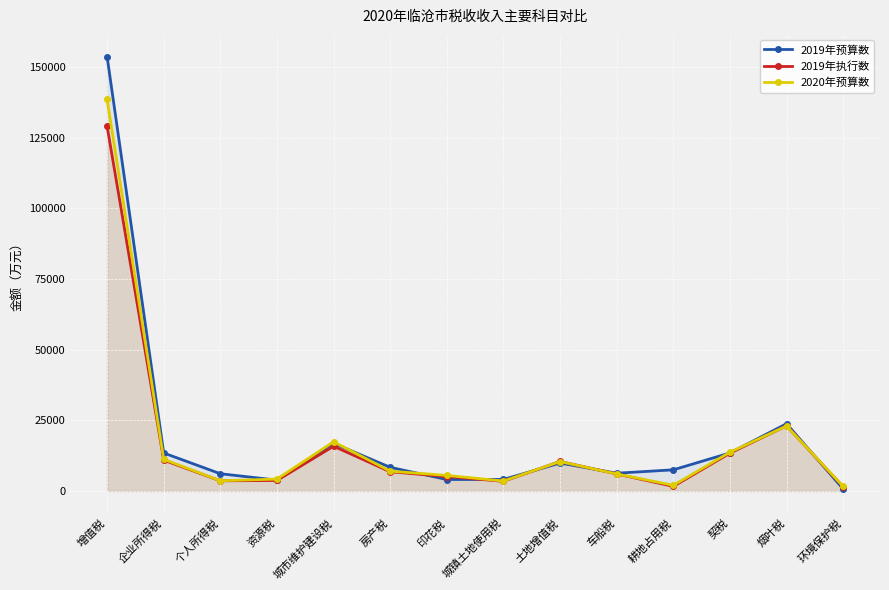

What is the difference between the 2019年执行数 values at 车船税 and 耕地占用税?

4385